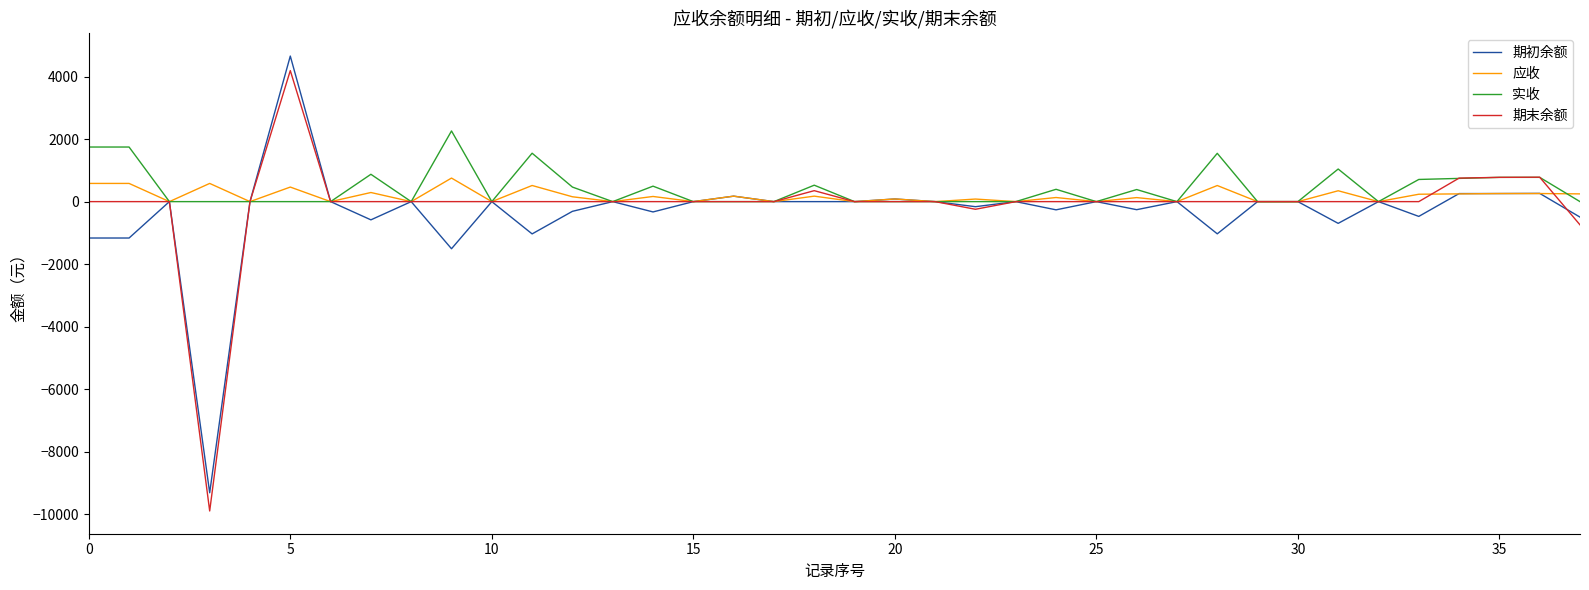

Which series has the largest range (max minus min)?

期末余额